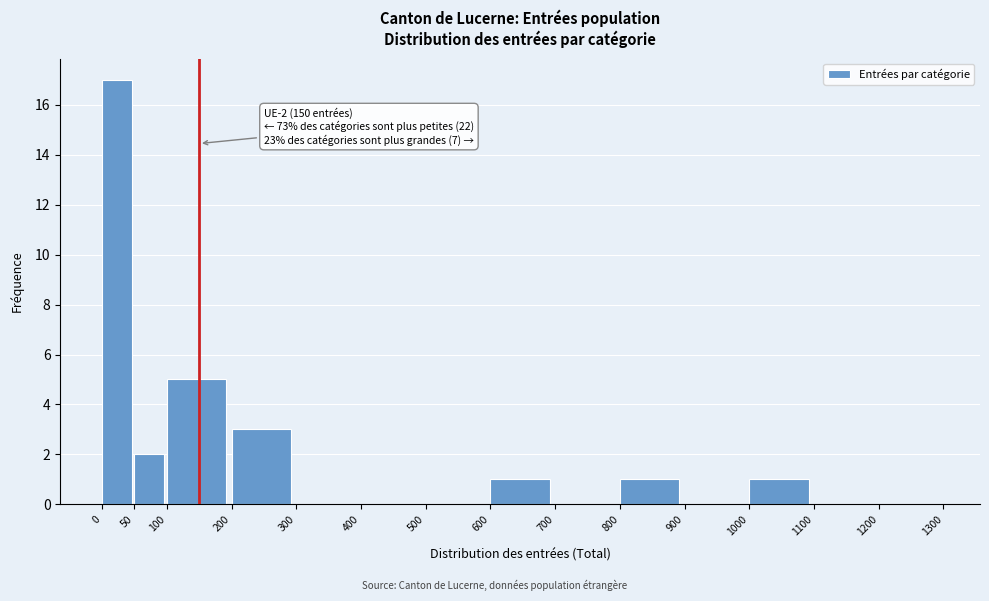

Which range on the x-axis has the tallest bar?

0 to 50